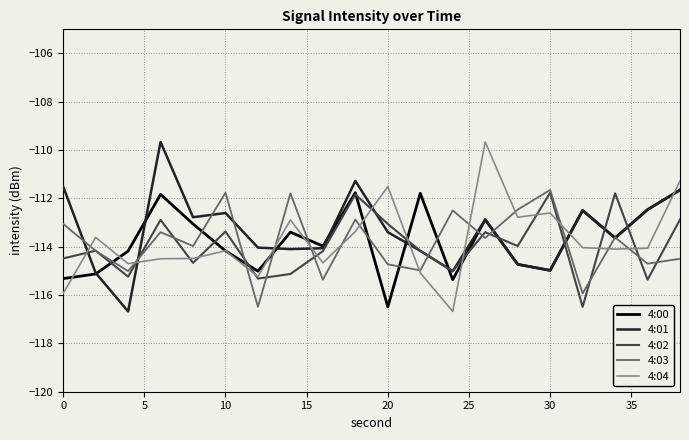

What is the minimum value for 4:02?

-116.5